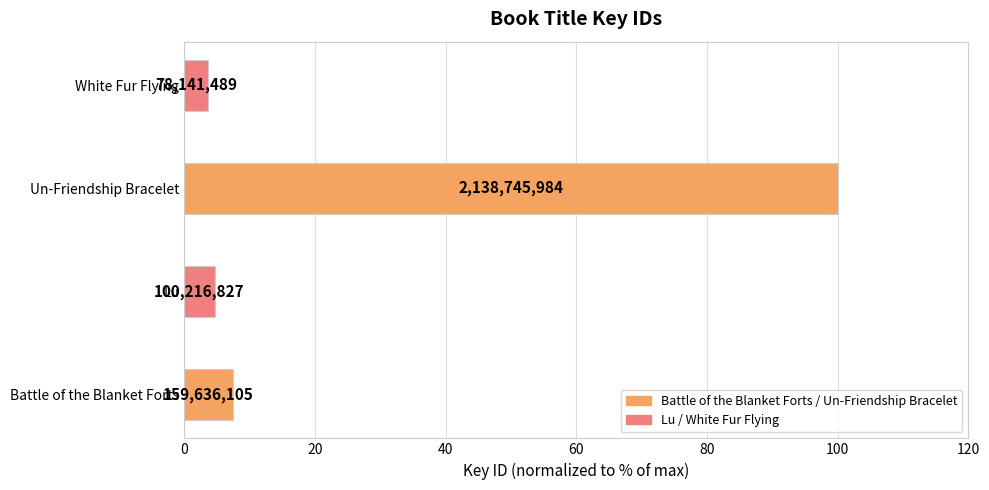

Does the chart contain any negative values?

No